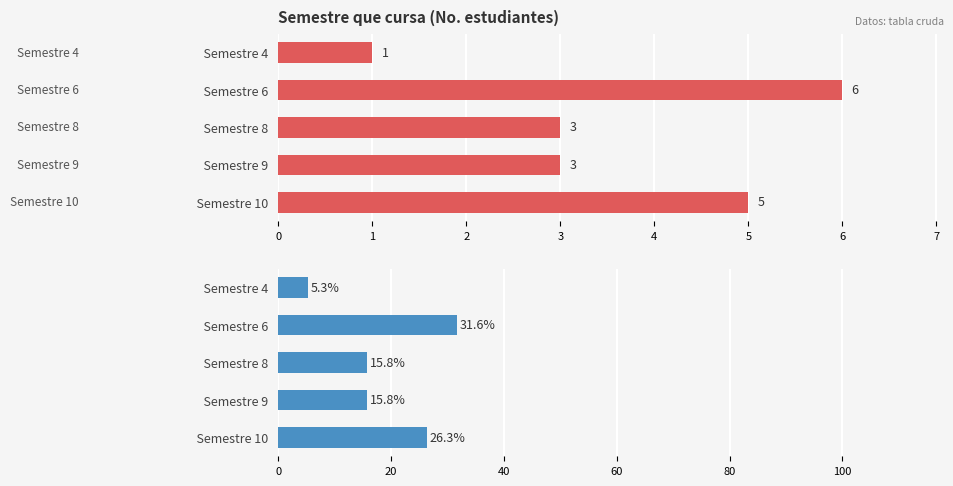

What is the difference between the maximum and minimum values in the Semestre que cursa series?

5.0